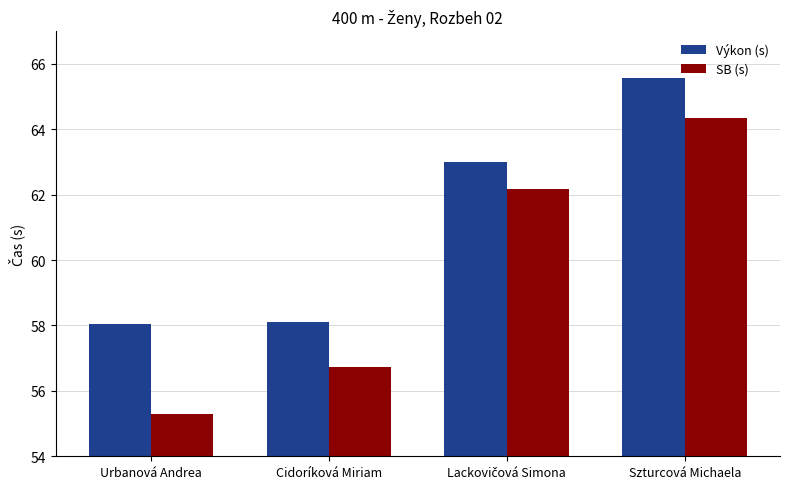

What is the value of the Výkon (s) bar at the 2nd from the left?

58.1